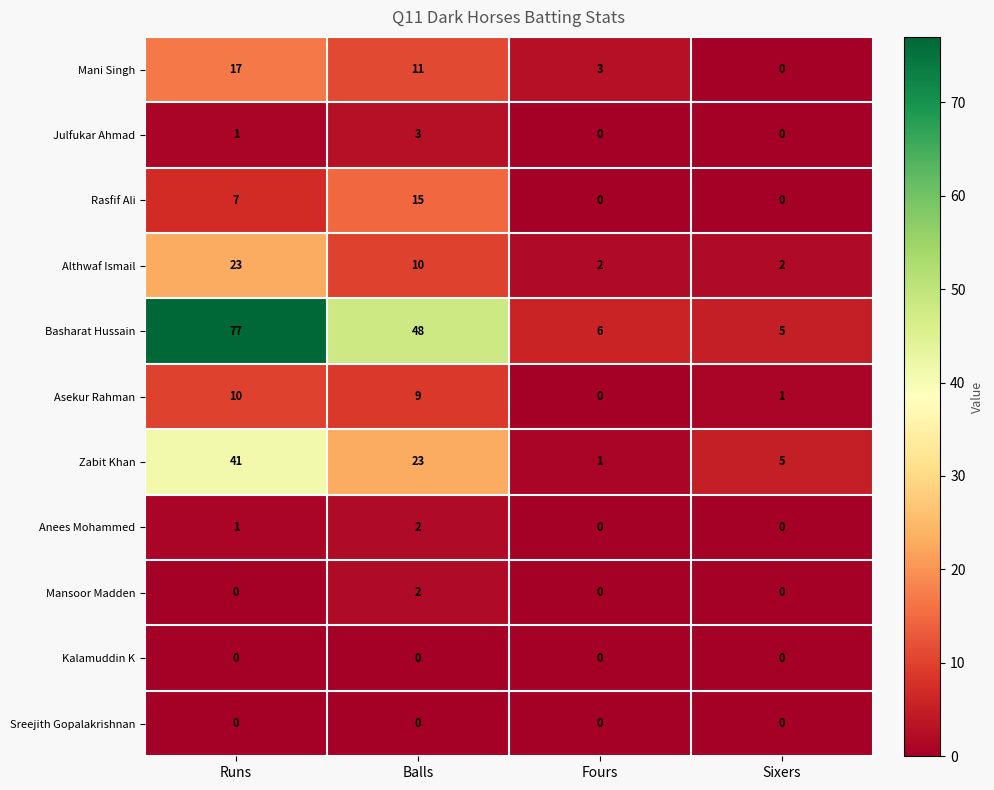

How many data points does each series have?

4